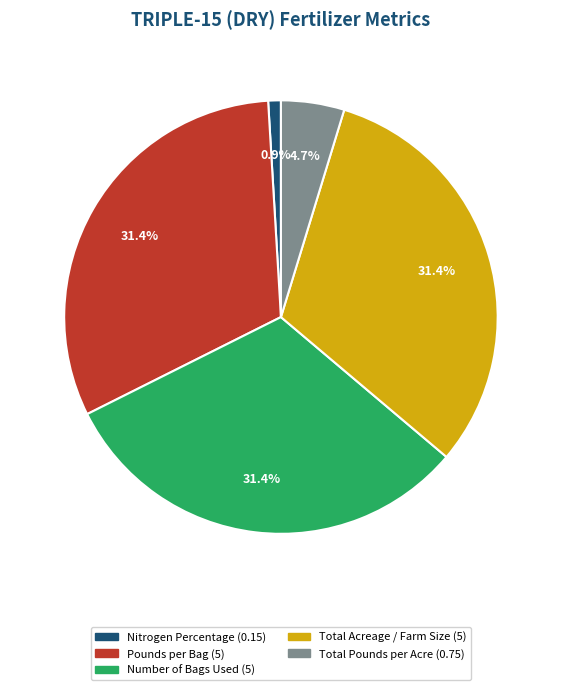

How much of the chart is everything except Nitrogen Percentage?

99.1%